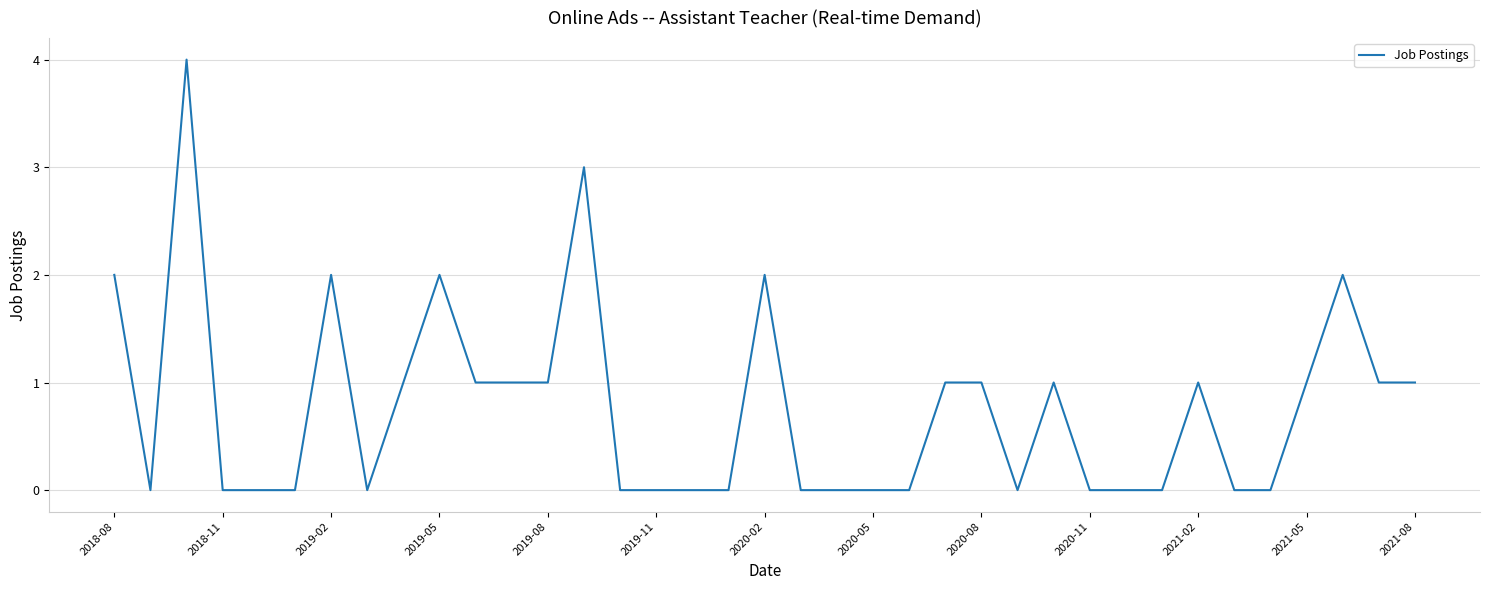

Reading left to right, list all the values displayed in this chart.

2	0	4	0	0	0	2	0	1	2	1	1	1	3	0	0	0	0	2	0	0	0	0	1	1	0	1	0	0	0	1	0	0	1	2	1	1